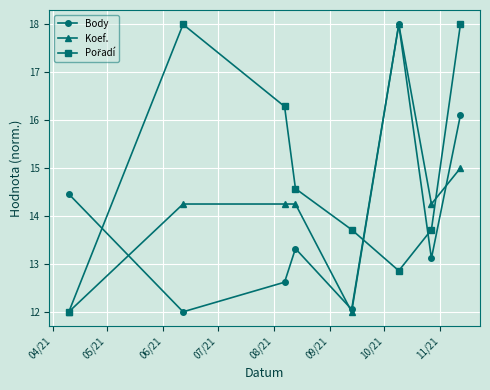

What is the maximum value for Body?

18.0